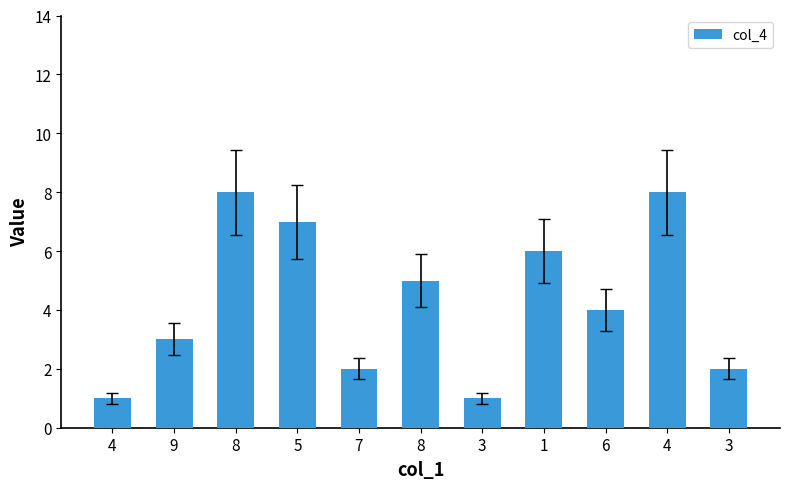

What is the minimum value shown in the chart?

1